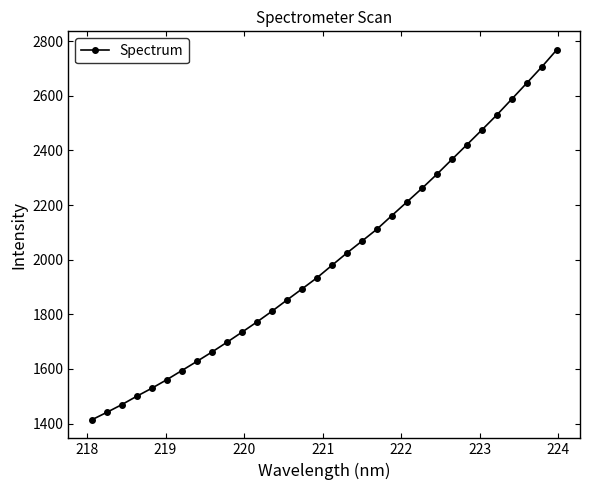

What is the maximum value shown in the chart?

2767.8